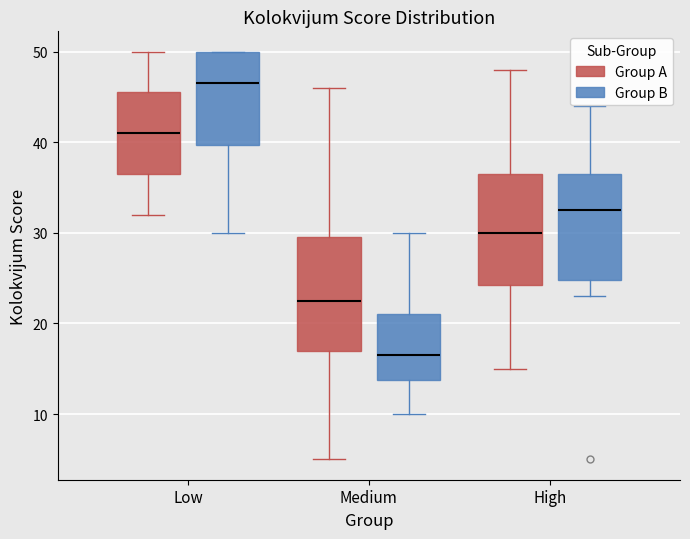

Which box has the lowest median line?

Medium (Group B)